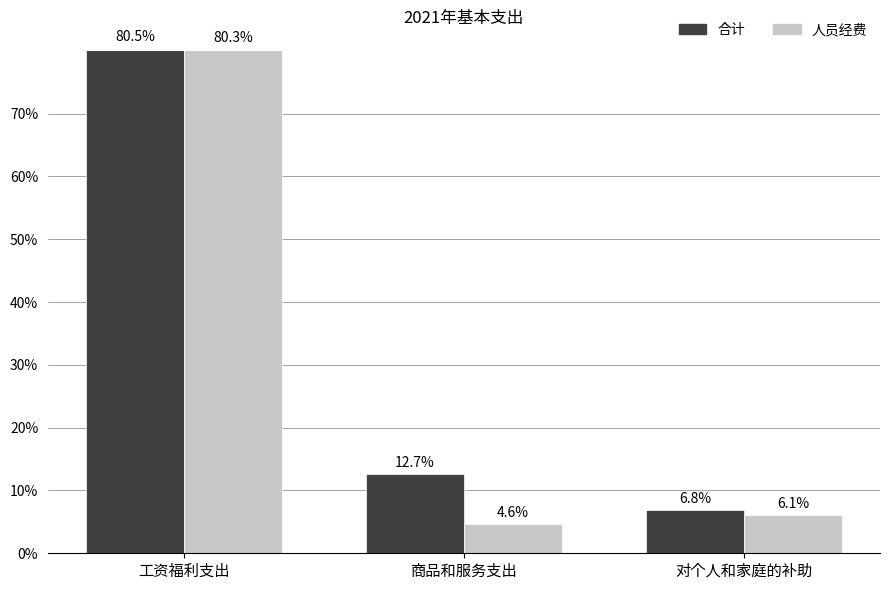

Which series has the largest total across all categories?

合计